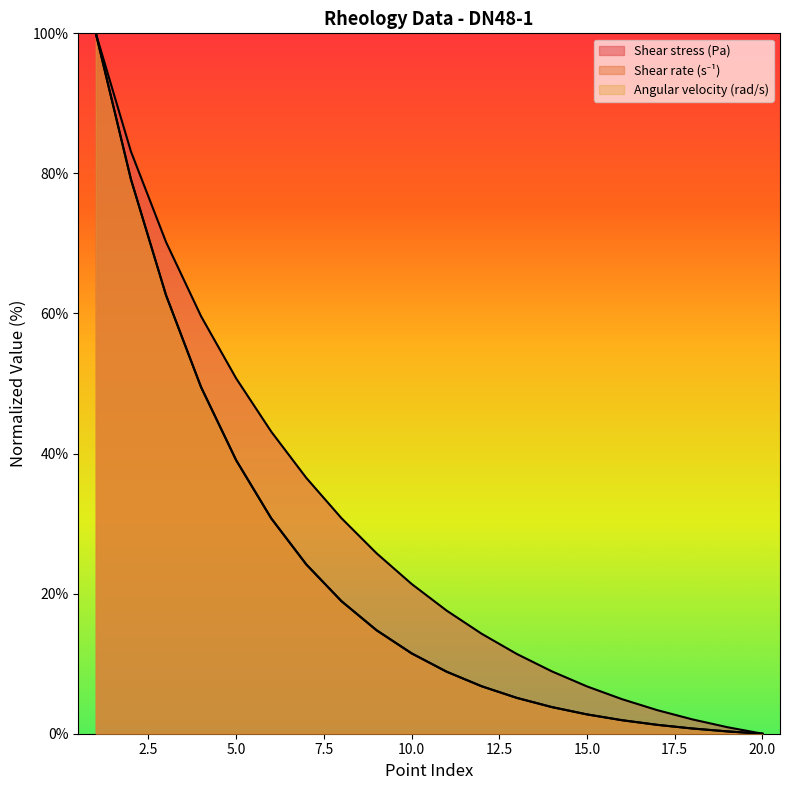

At which label does Shear stress (Pa) reach its minimum?

20